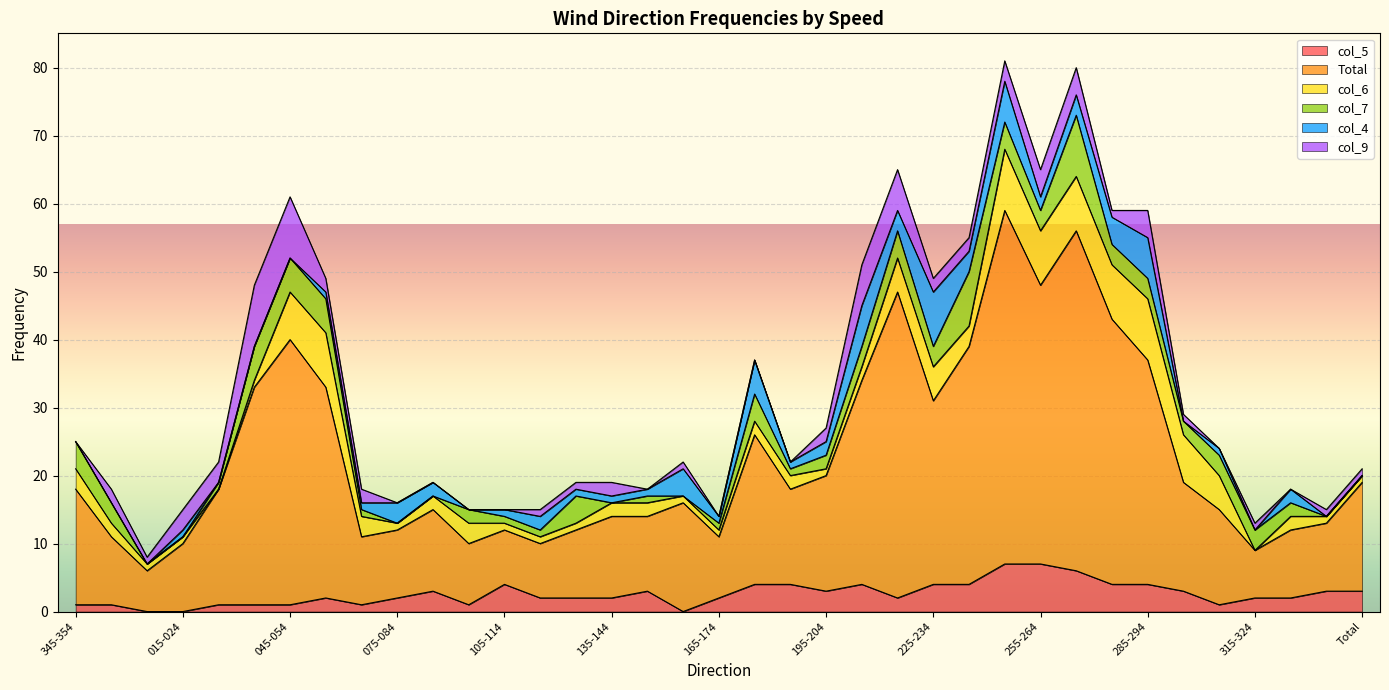

Where does the col_7 series first go above 2?

345-354